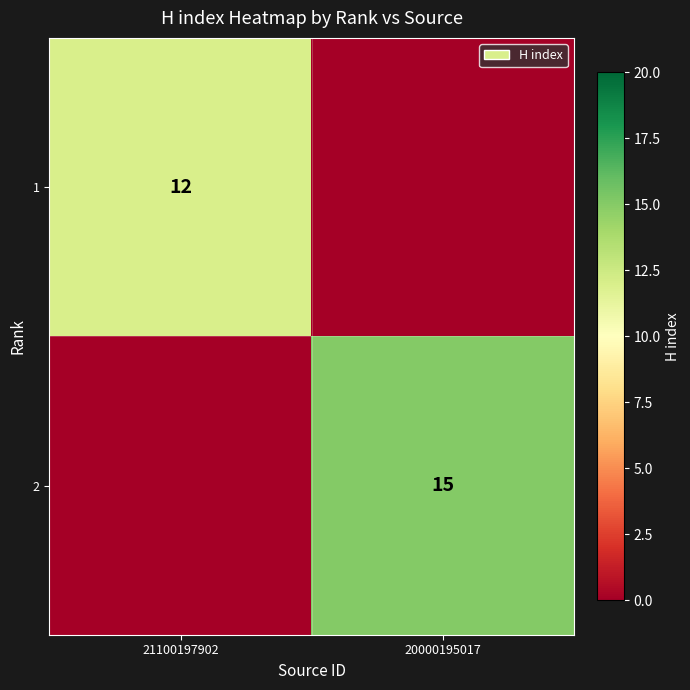

Is it true that 2 equals 25 at 20000195017?

False